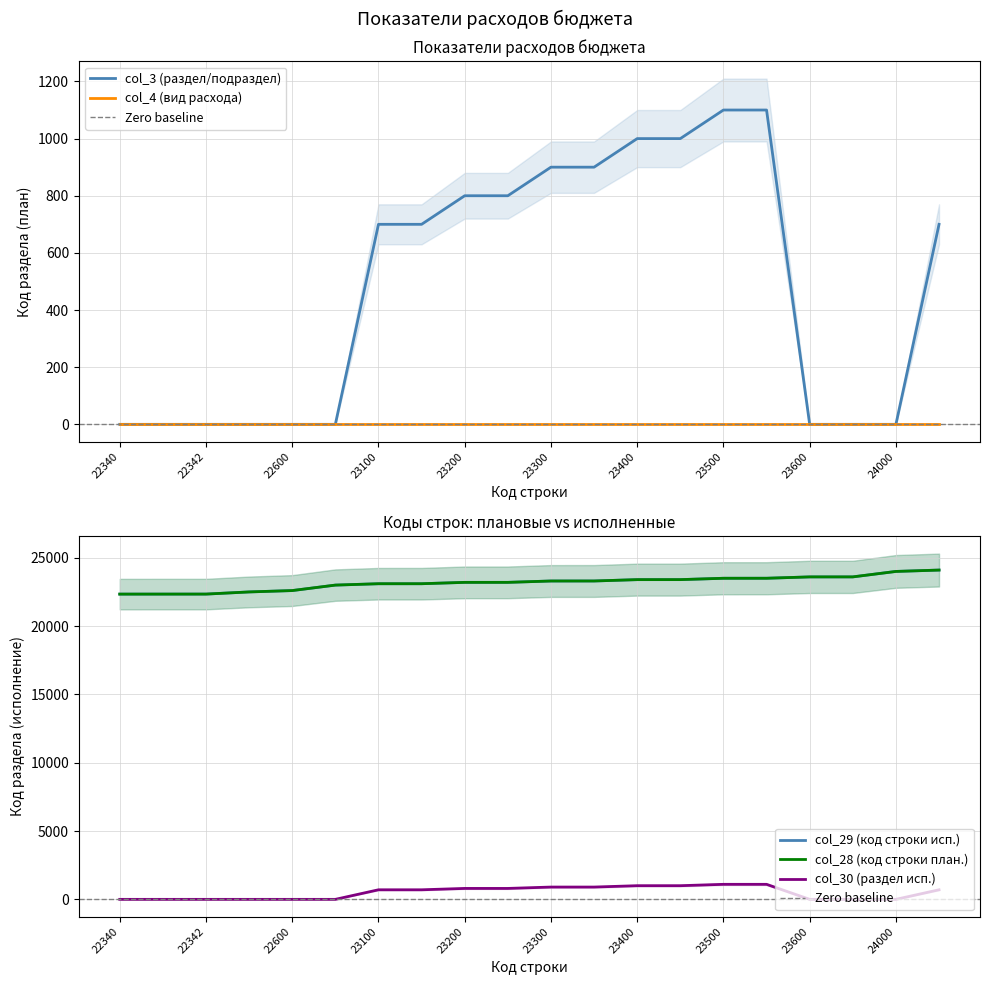

True or false: col_29 (код строки исп.) has more than 0 interior local peaks.

False